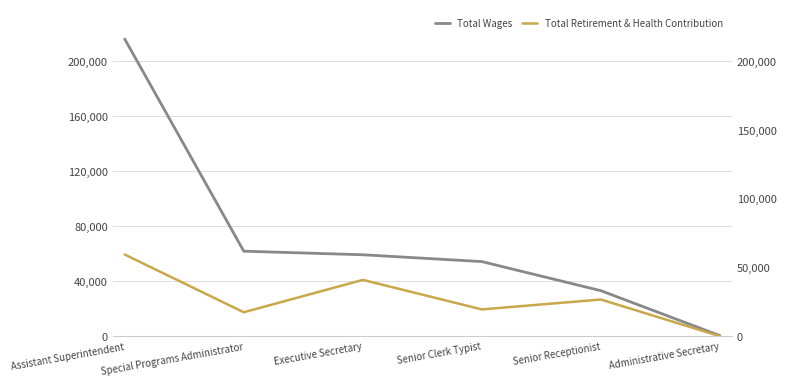

Which series has the largest range (max minus min)?

Total Wages